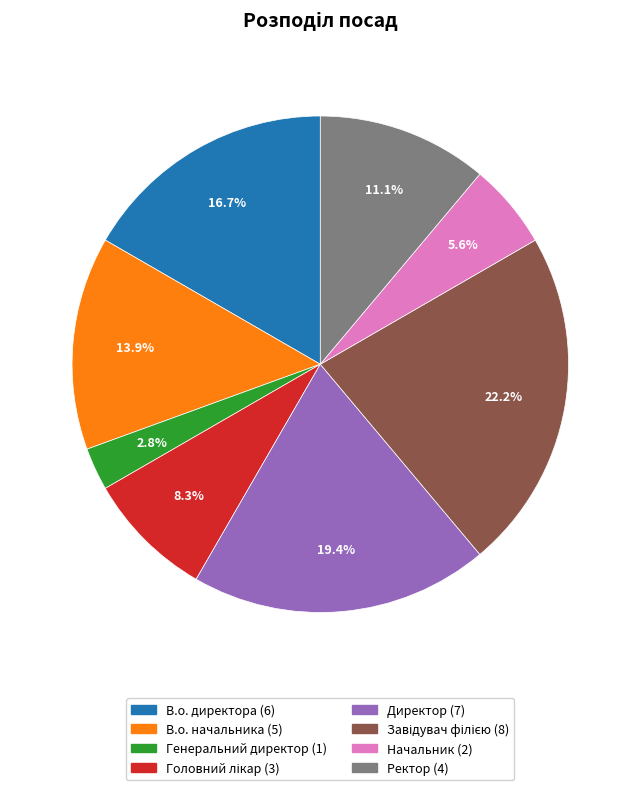

Does any single category account for the majority?

No